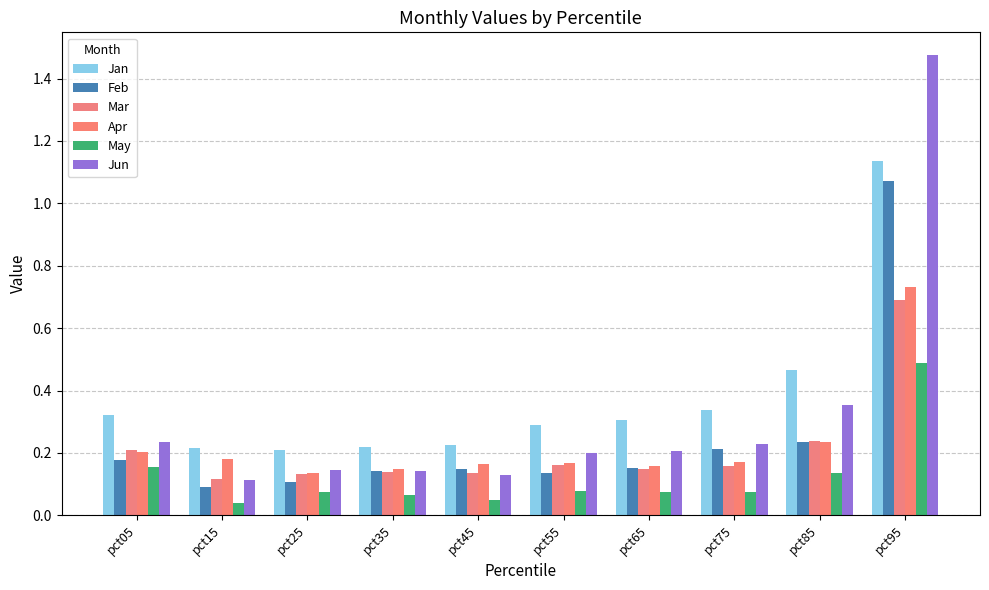

How many data points does each series have?

10